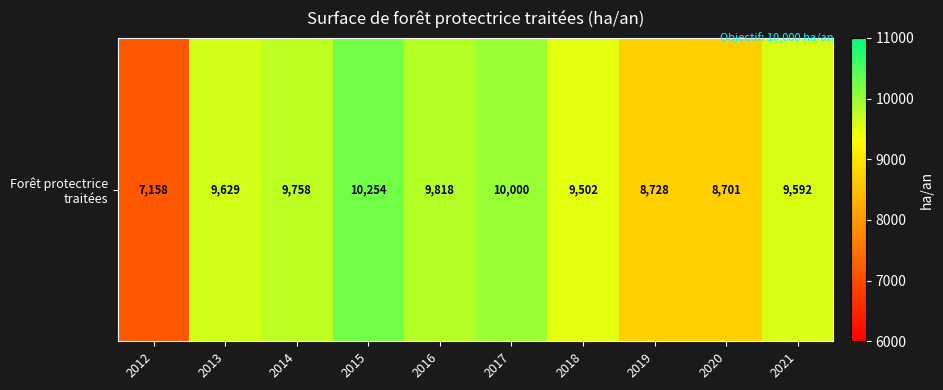

How many categories are shown in the chart?

10